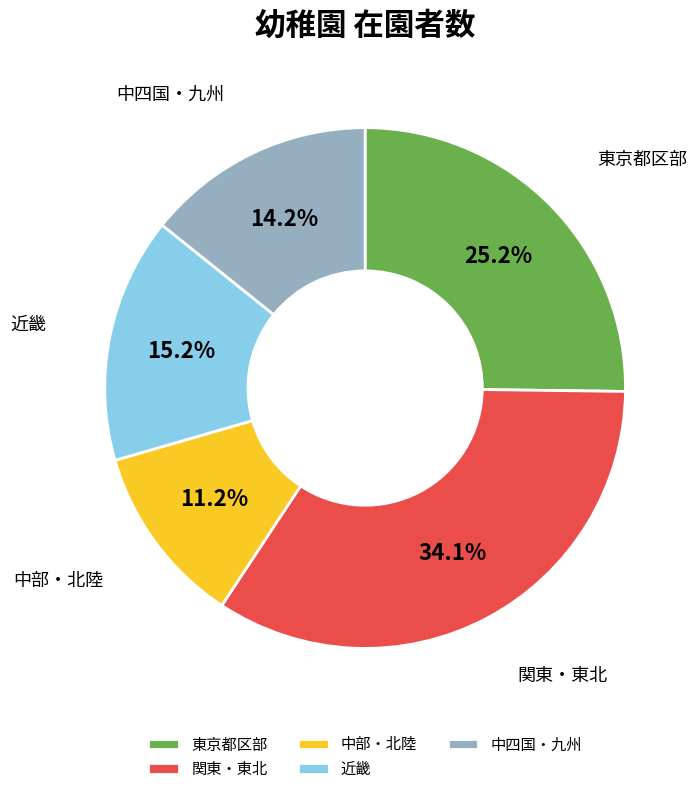

What is the ratio of the value at 近畿 to the value at 東京都区部?

0.6